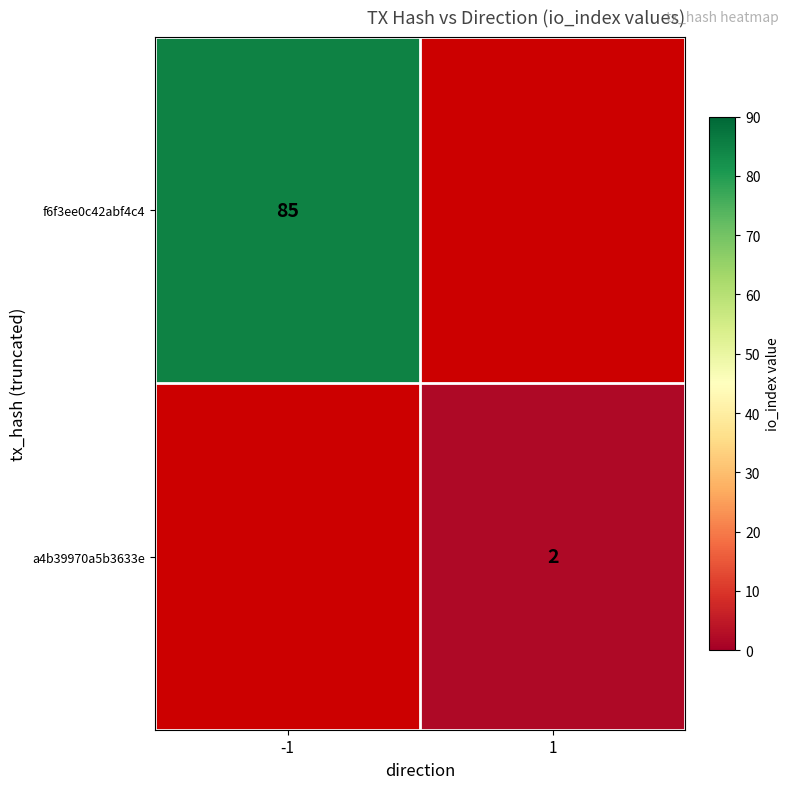

Between 1 and -1, which is larger?

-1